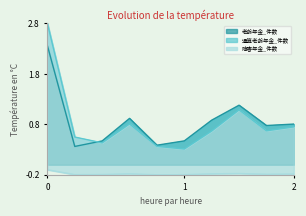

How many interior local valleys does the 老齢年金_件数 series have?

3